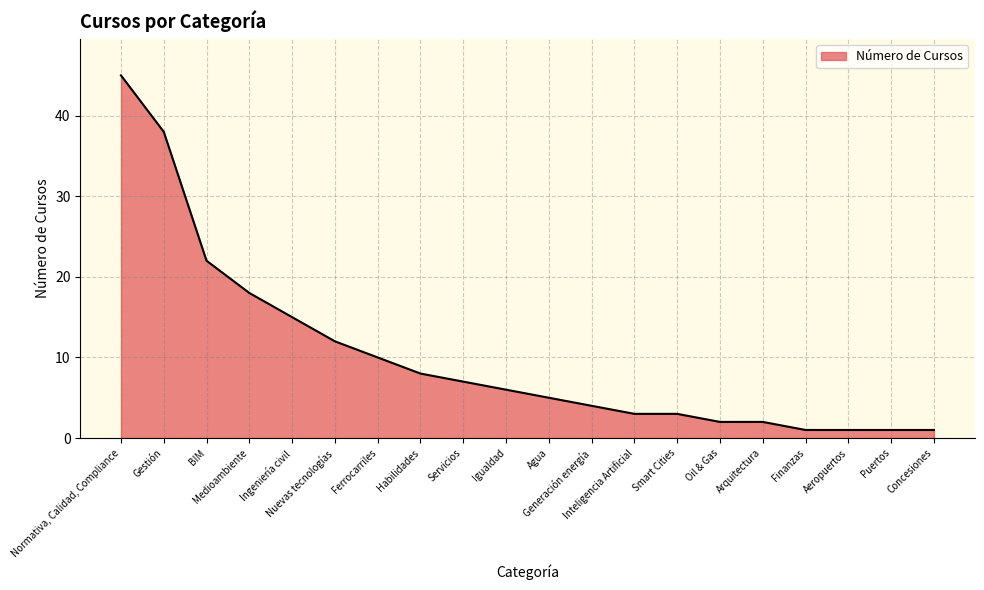

Which label corresponds to the largest value in the chart?

Normativa, Calidad, Compliance